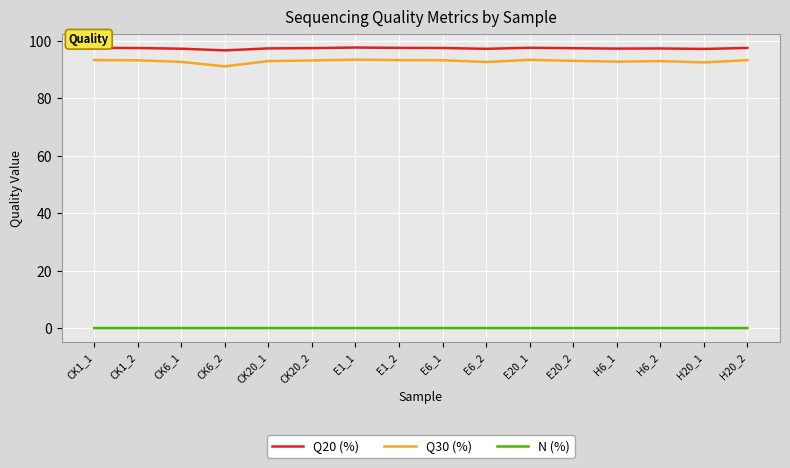

Is the value of Q20 (%) at CK6_2 greater than the value of N (%) at CK1_2?

Yes